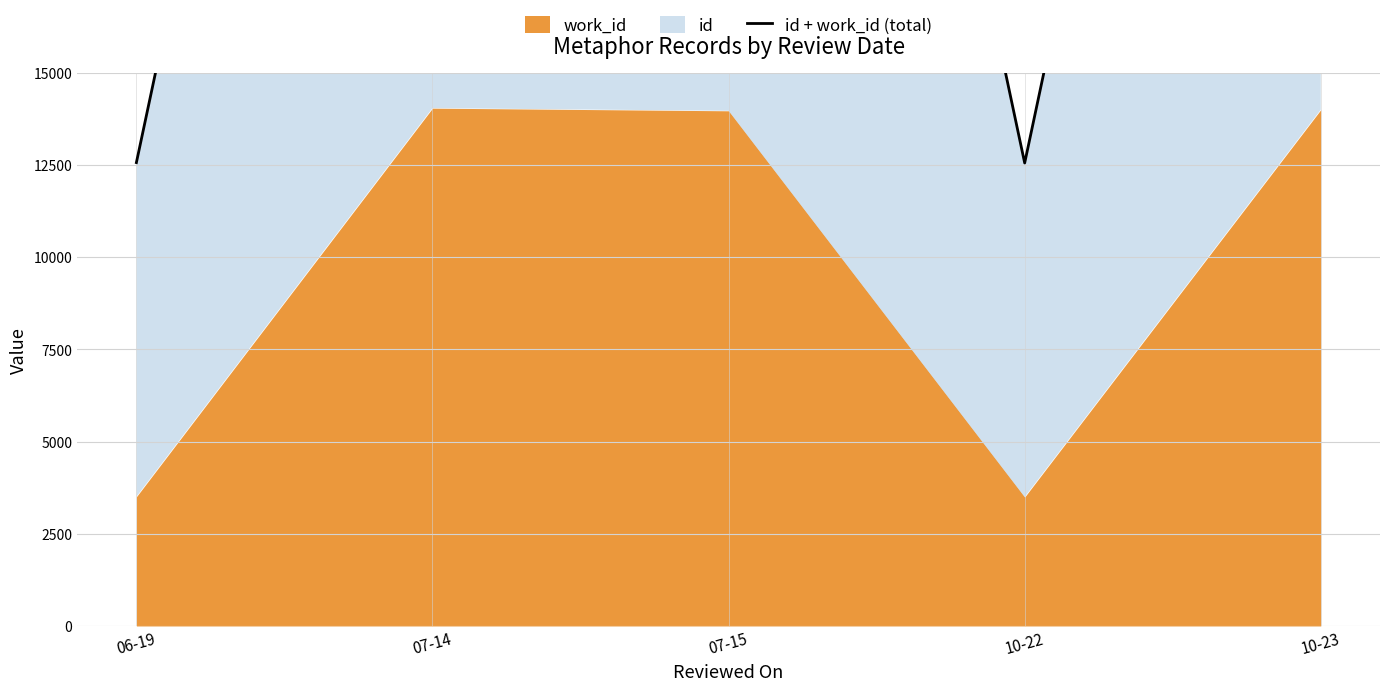

How many values exceed 50304?

2